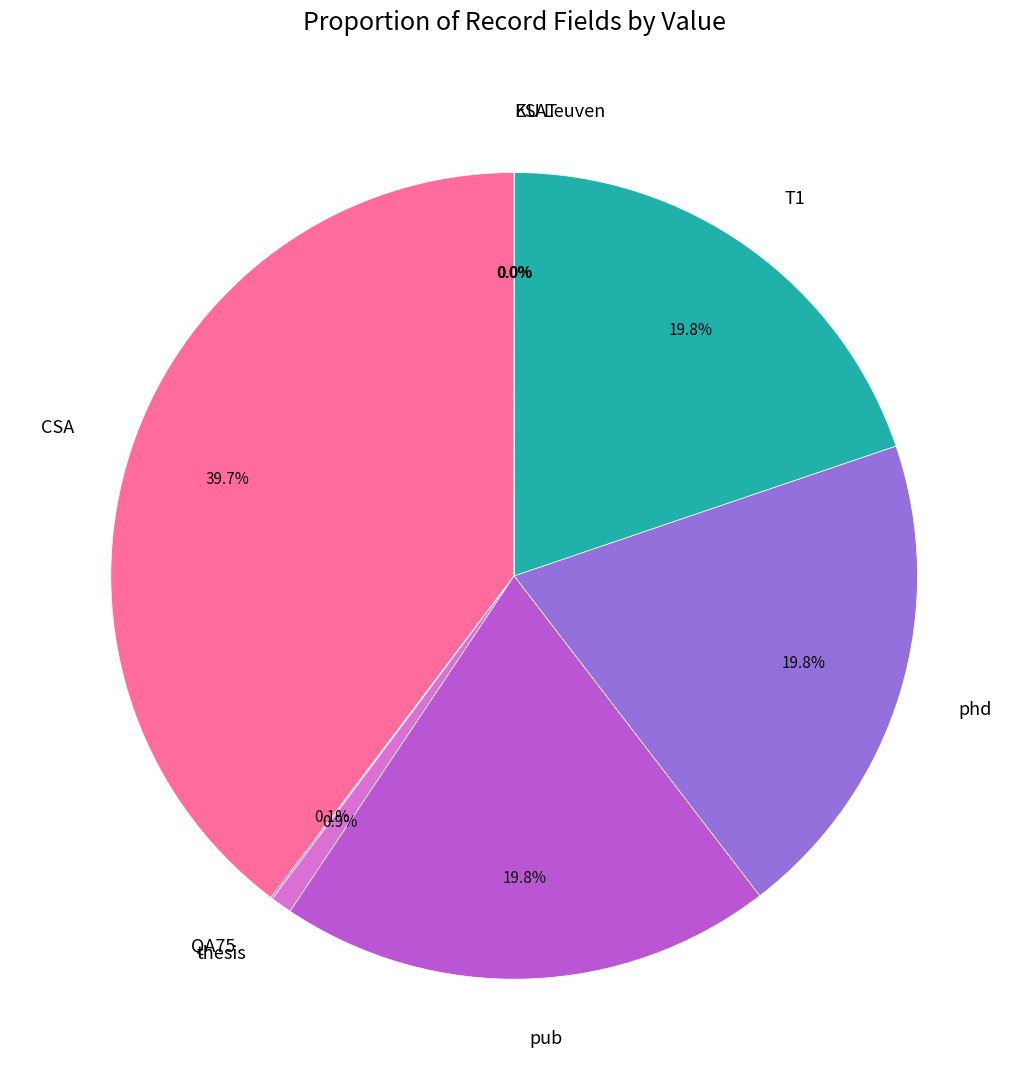

Which category has the biggest portion of the pie?

CSA